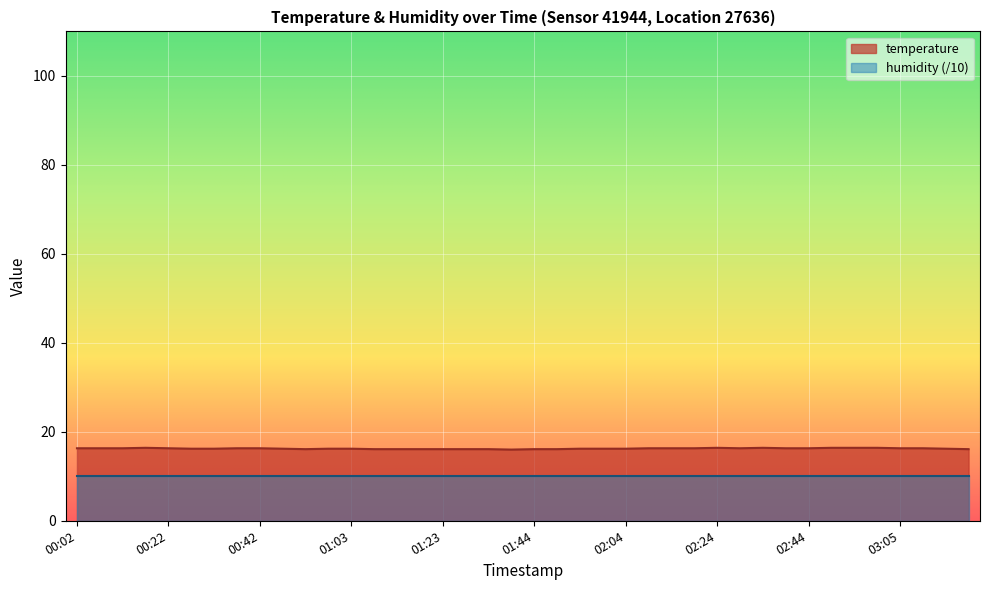

Reading right to left, extract all data points from this chart.

16.1	16.2	16.3	16.3	16.4	16.4	16.4	16.3	16.3	16.4	16.3	16.4	16.3	16.3	16.3	16.2	16.2	16.2	16.1	16.1	16.0	16.1	16.1	16.1	16.1	16.1	16.1	16.2	16.2	16.1	16.2	16.3	16.3	16.2	16.2	16.3	16.4	16.3	16.3	16.3